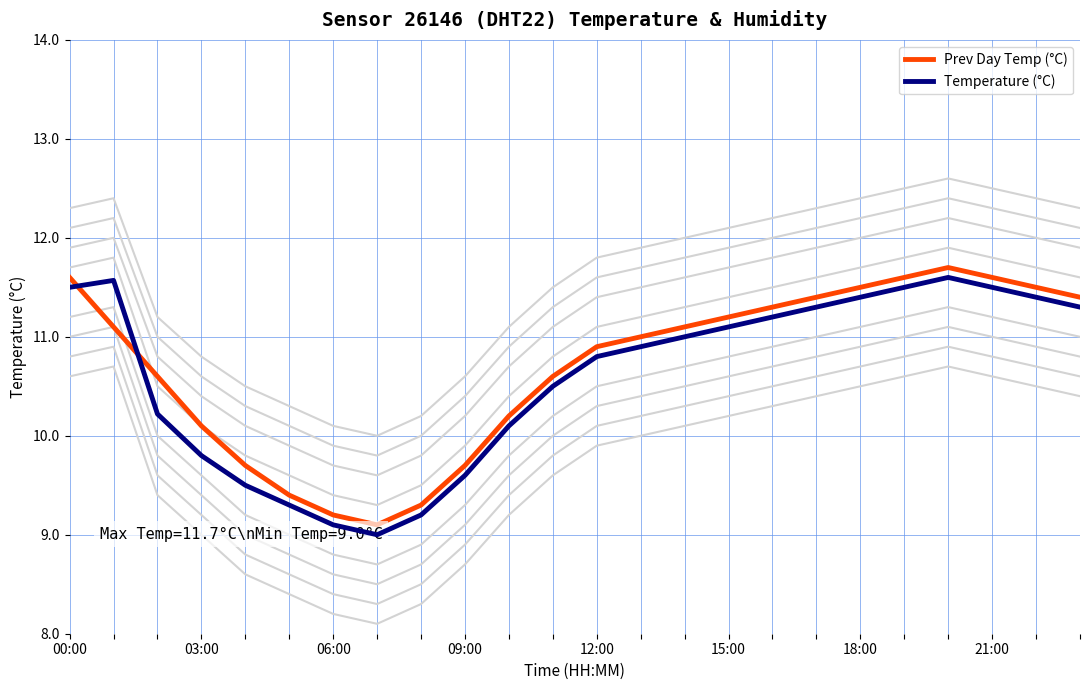

Is it true that Temperature (°C) equals 10.5 at 11?

True